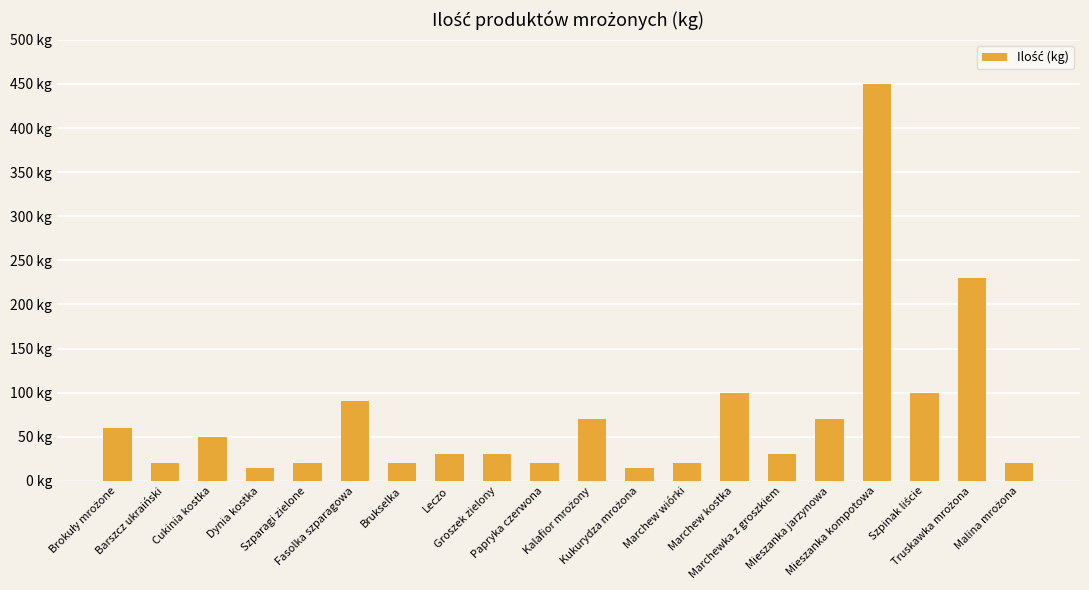

Are the bars horizontal?

No